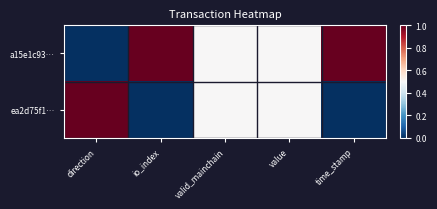

What is the spread (max minus min) of values at direction?

1.0